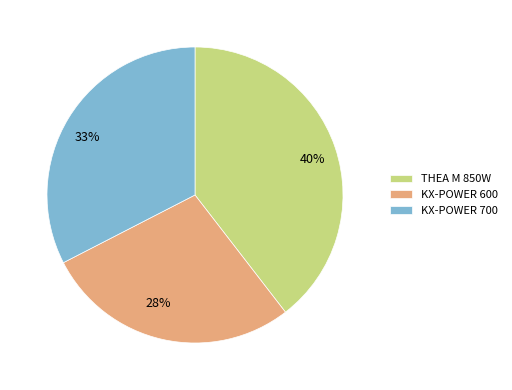

Is it true that KX-POWER 600 is 38% of the pie?

False